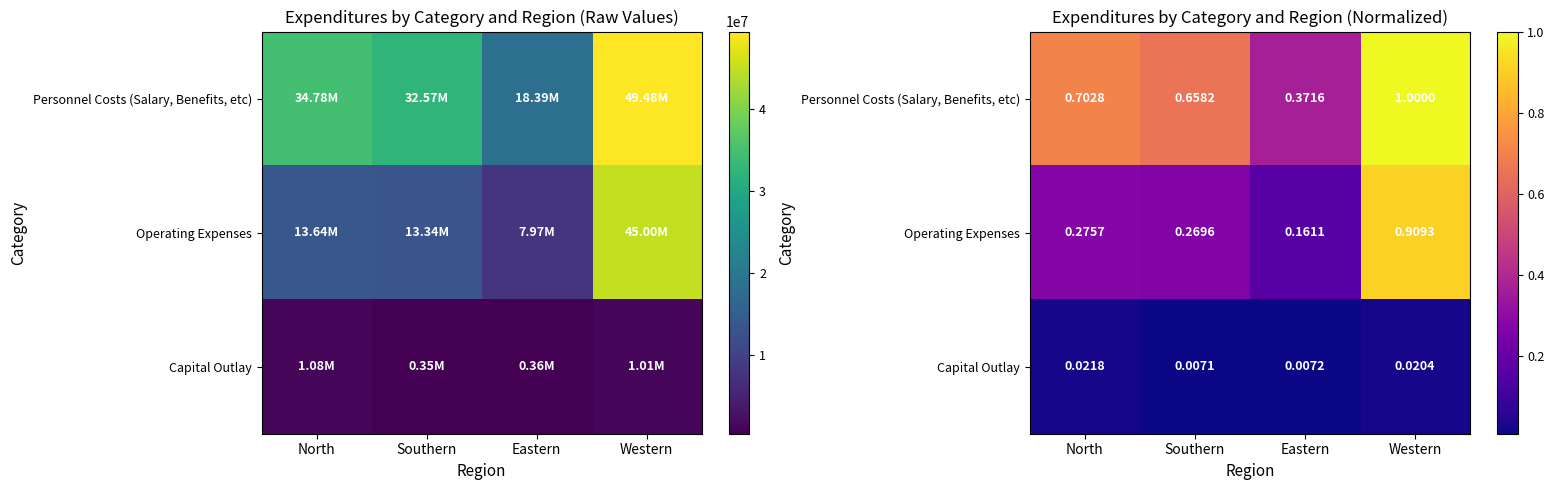

What is the difference between the maximum and second lowest values in the Personnel Costs (Salary, Benefits, etc) series?

0.3